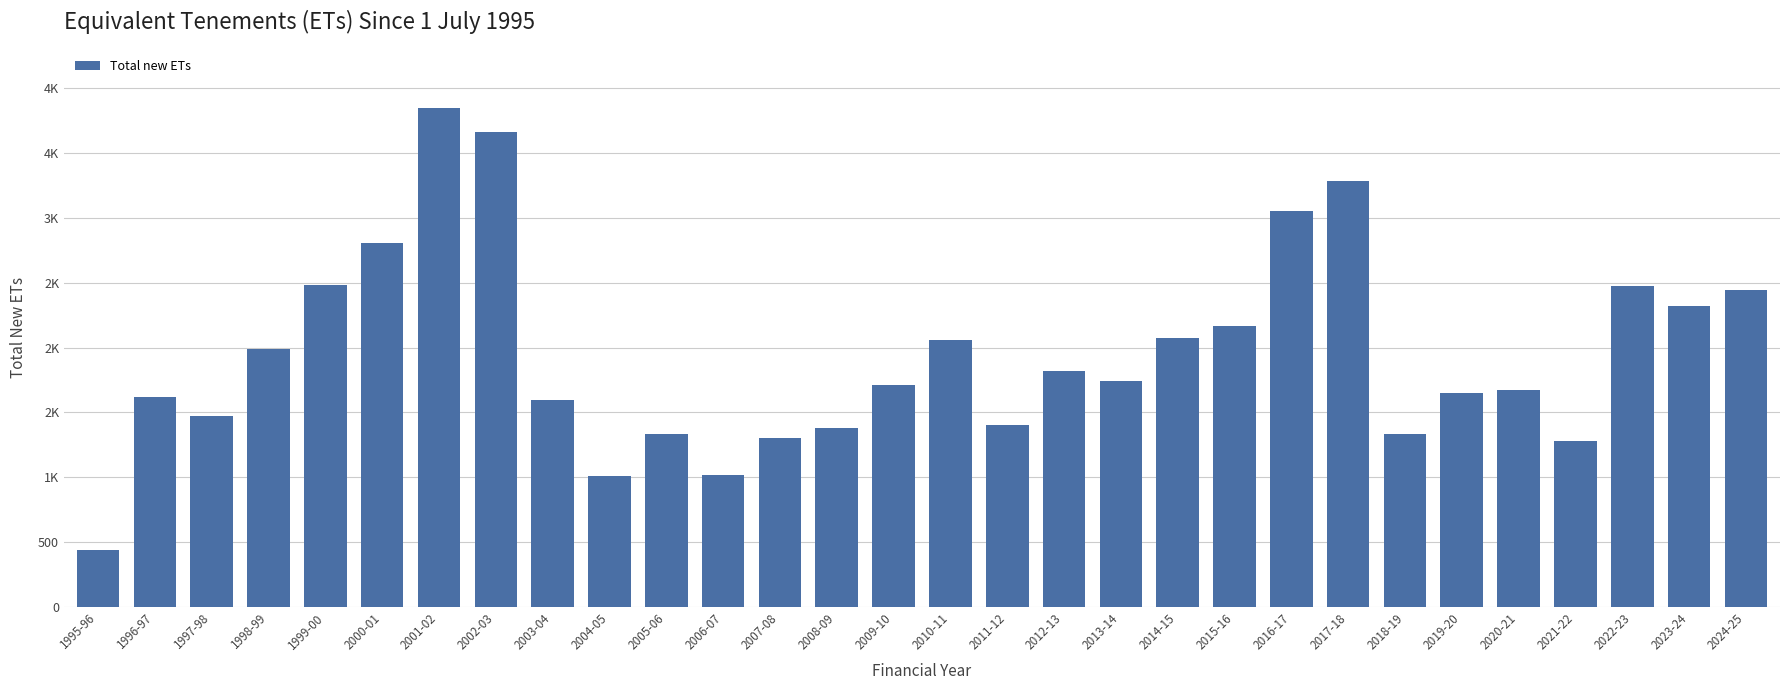

At which label does the data first exceed 1738?

1998-99